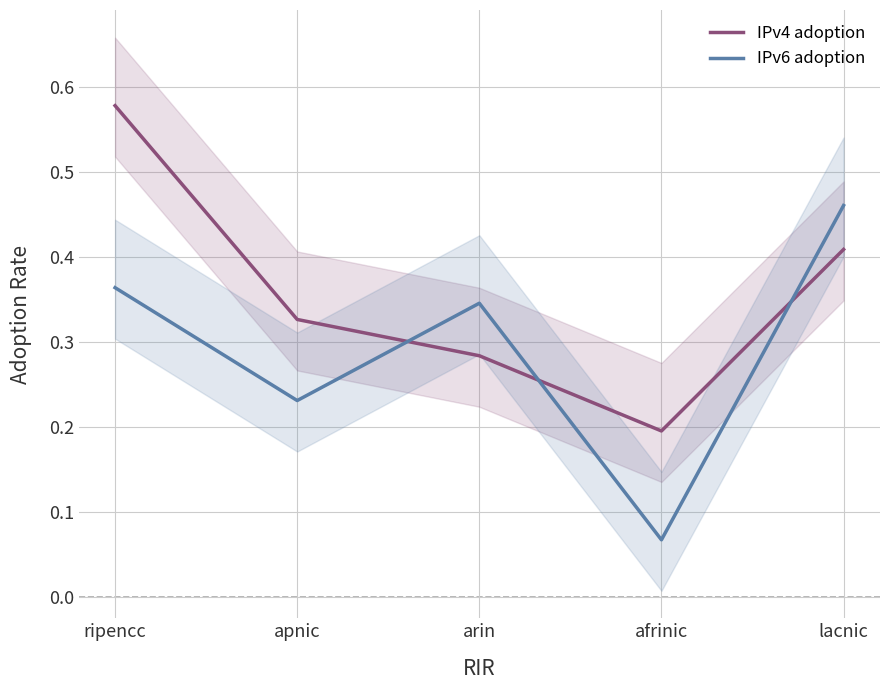

True or false: IPv4 adoption has a value of 0.1 at apnic.

False